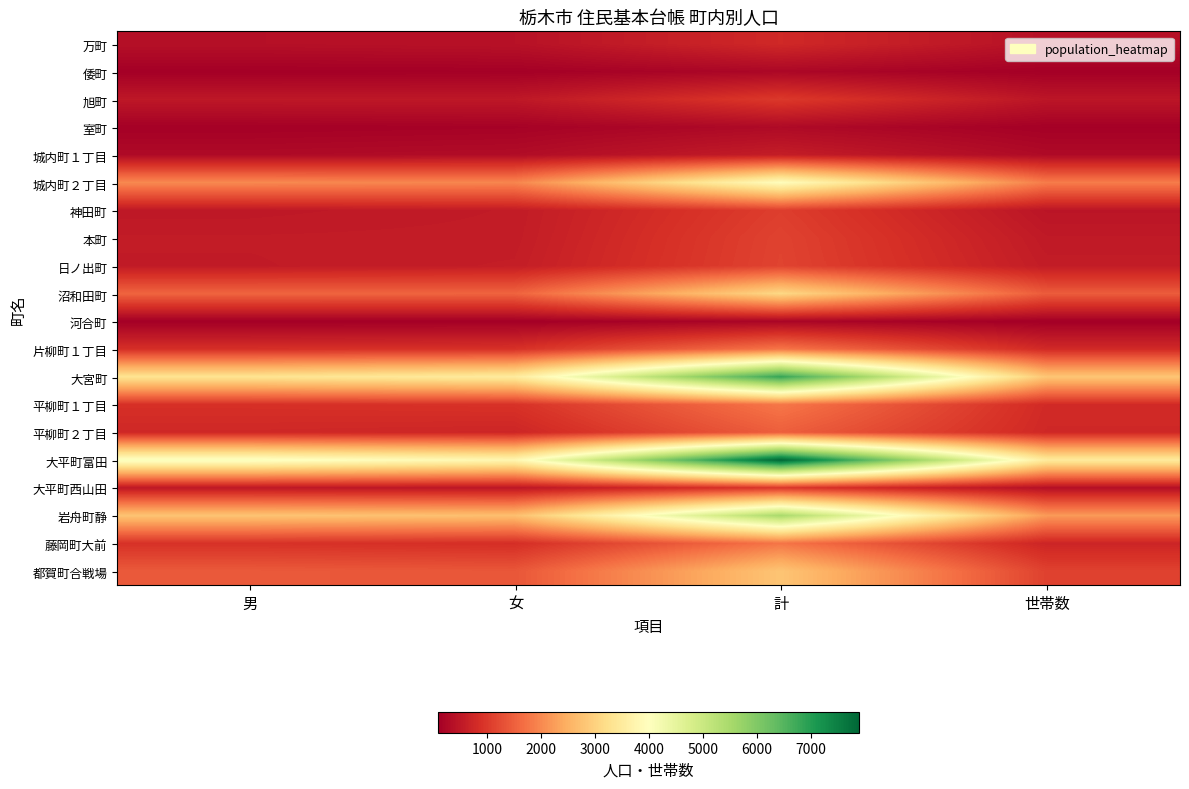

What is the greatest value displayed?

7893